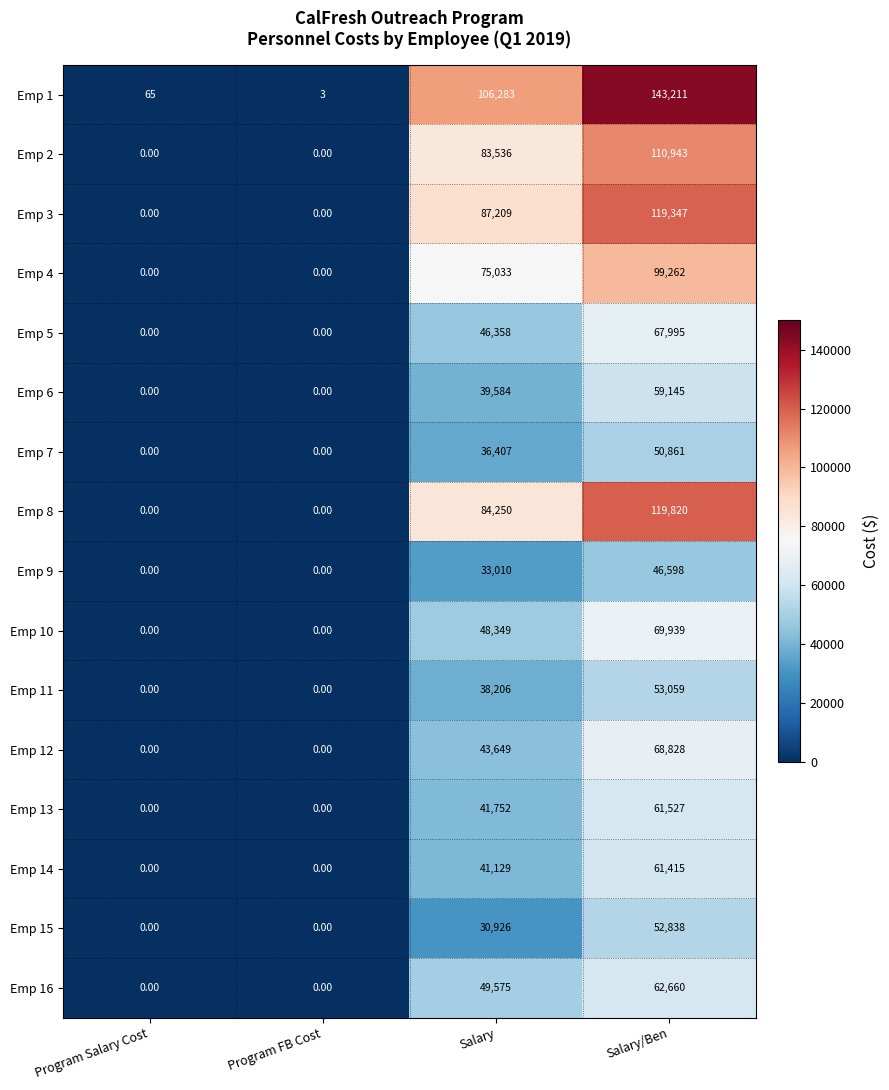

Which series has the largest range (max minus min)?

Emp 1